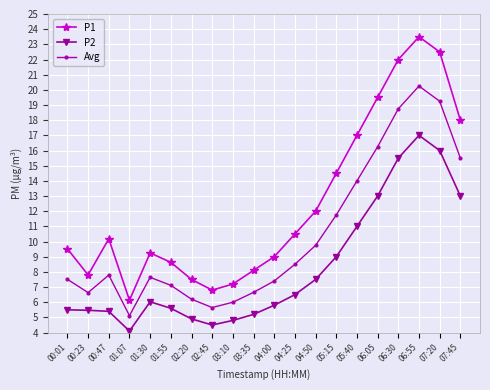

The value of P1 at 03:35 is 8.1. True or false?

True